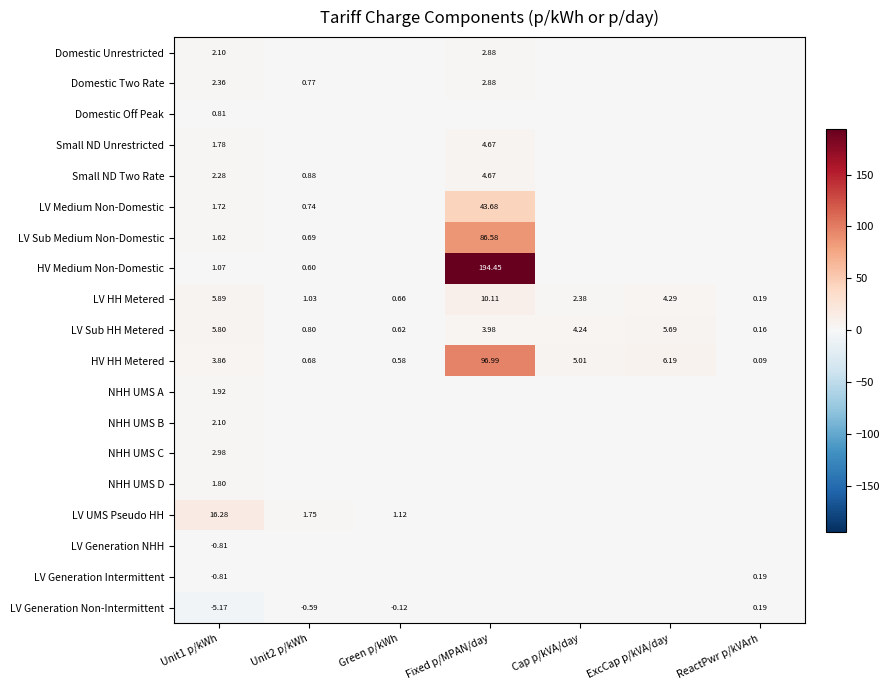

At how many categories does at least one series exceed 131?

1